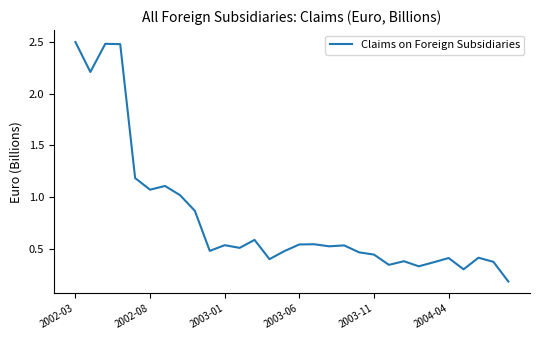

What is the greatest value displayed?

2.5